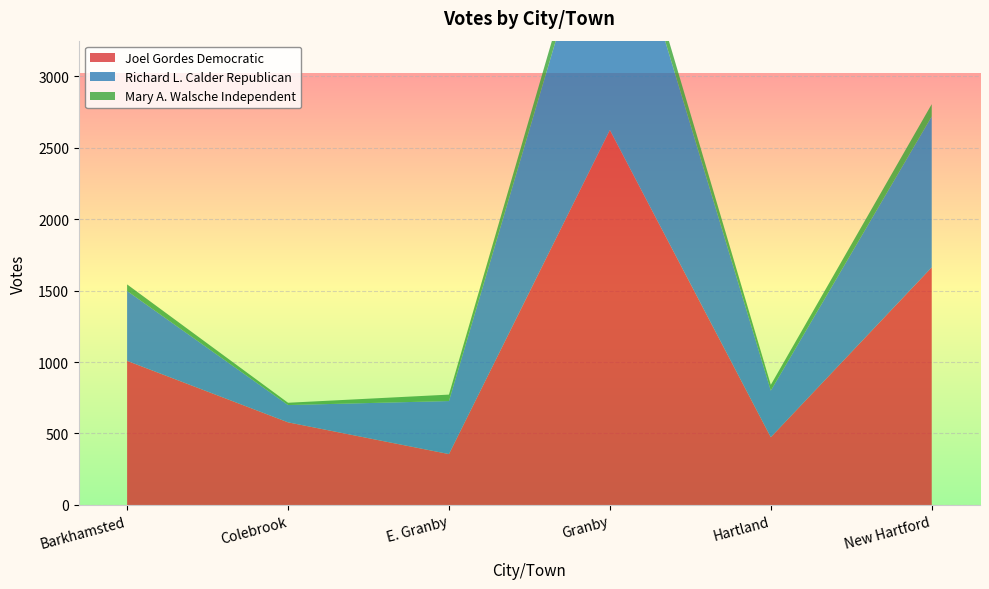

Reading left to right, what are all the values shown in this chart?

Joel Gordes Democratic: 1008	578	356	2623	474	1662
Richard L. Calder Republican: 489	121	371	1902	326	1056
Mary A. Walsche Independent: 46	16	45	115	40	86